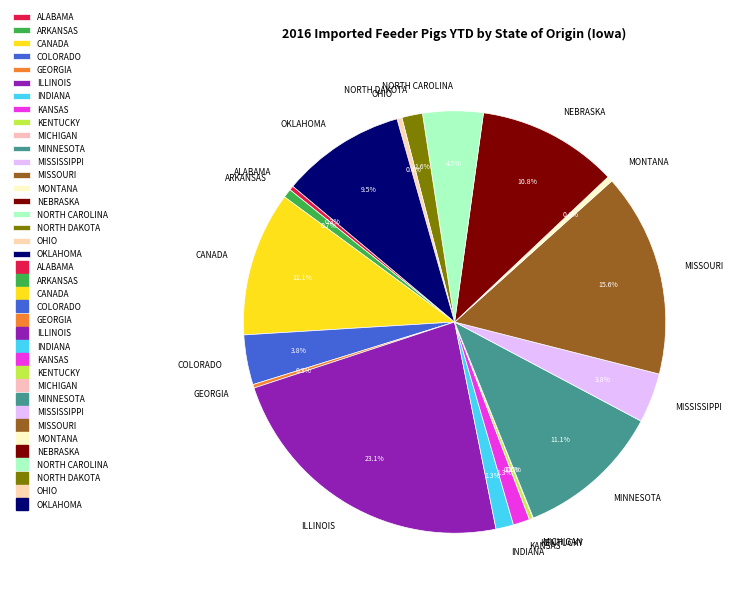

Which slice is the largest?

ILLINOIS